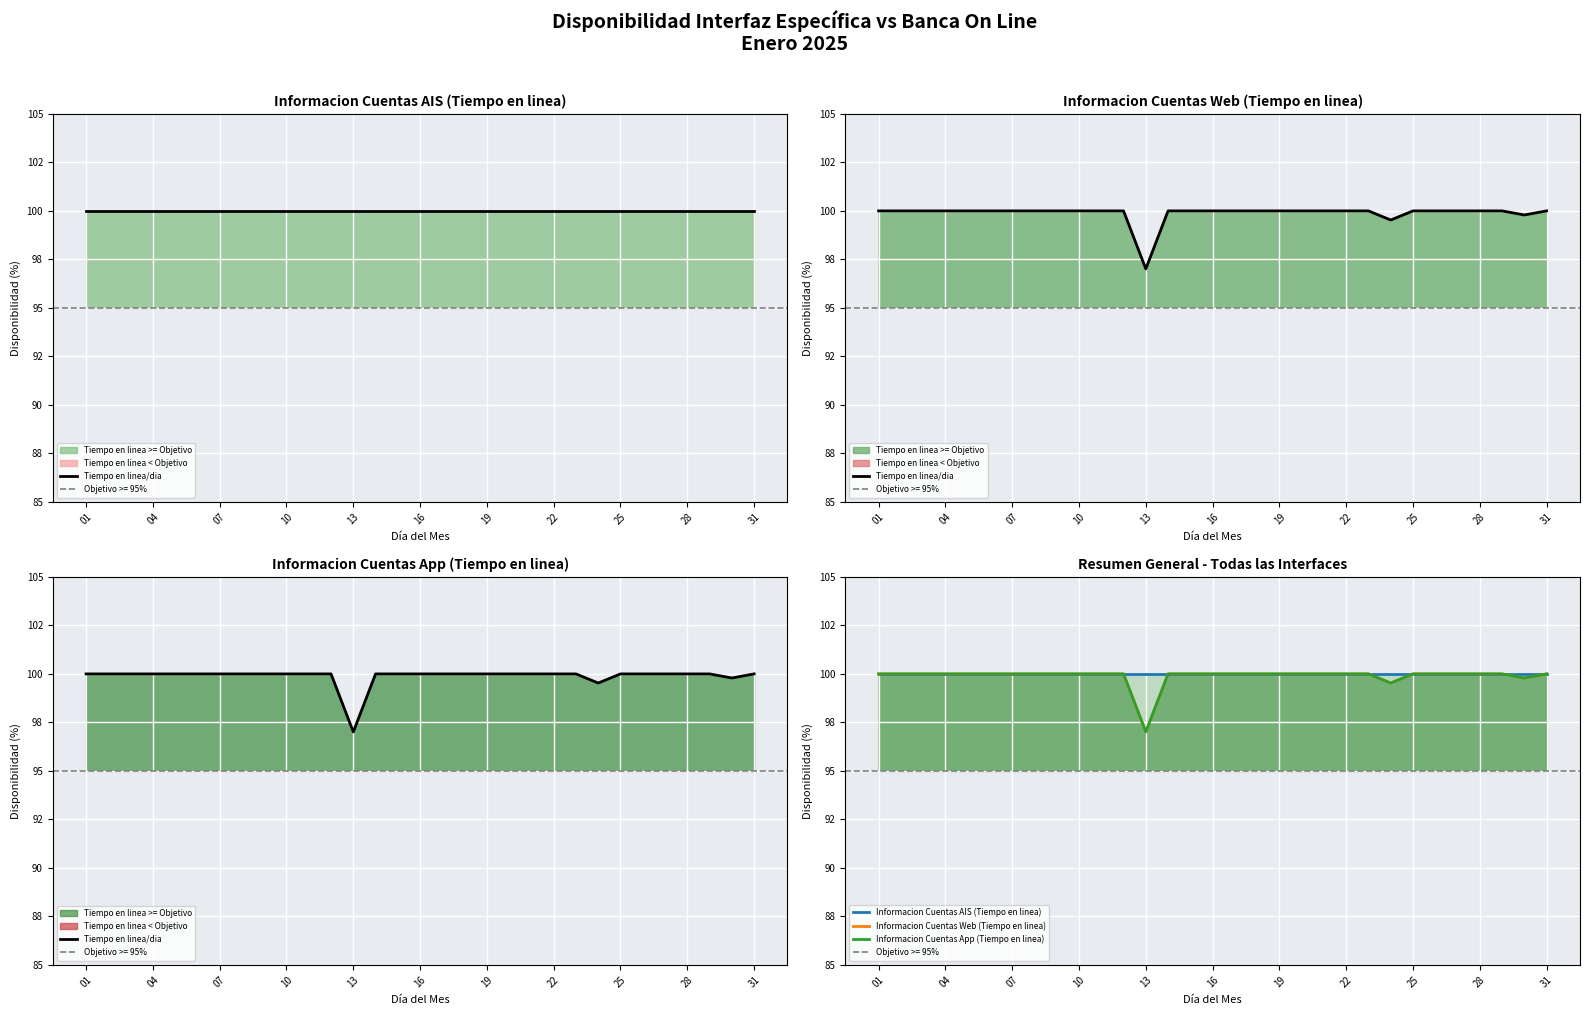

At 31, list the series in order from largest to smallest.

Tiempo en linea/dia, Informacion Cuentas AIS (Tiempo en linea), Informacion Cuentas Web (Tiempo en linea), Informacion Cuentas App (Tiempo en linea)